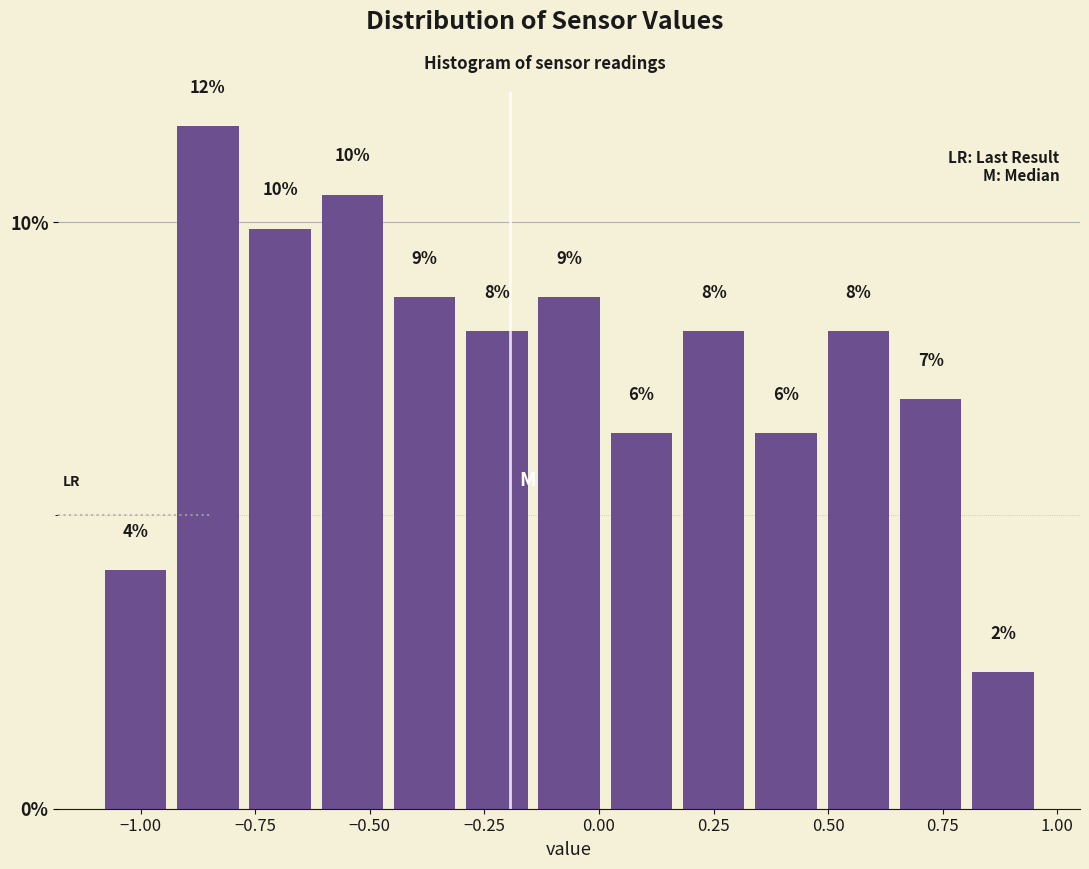

Read against the x-axis, roughly where is the centre of the tallest bar?

-0.85